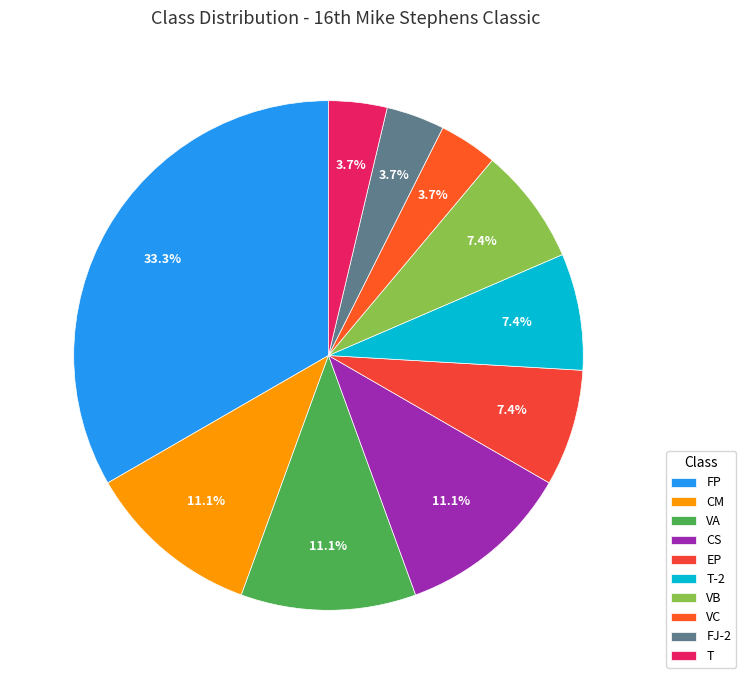

True or false: T accounts for 1% of the total.

False